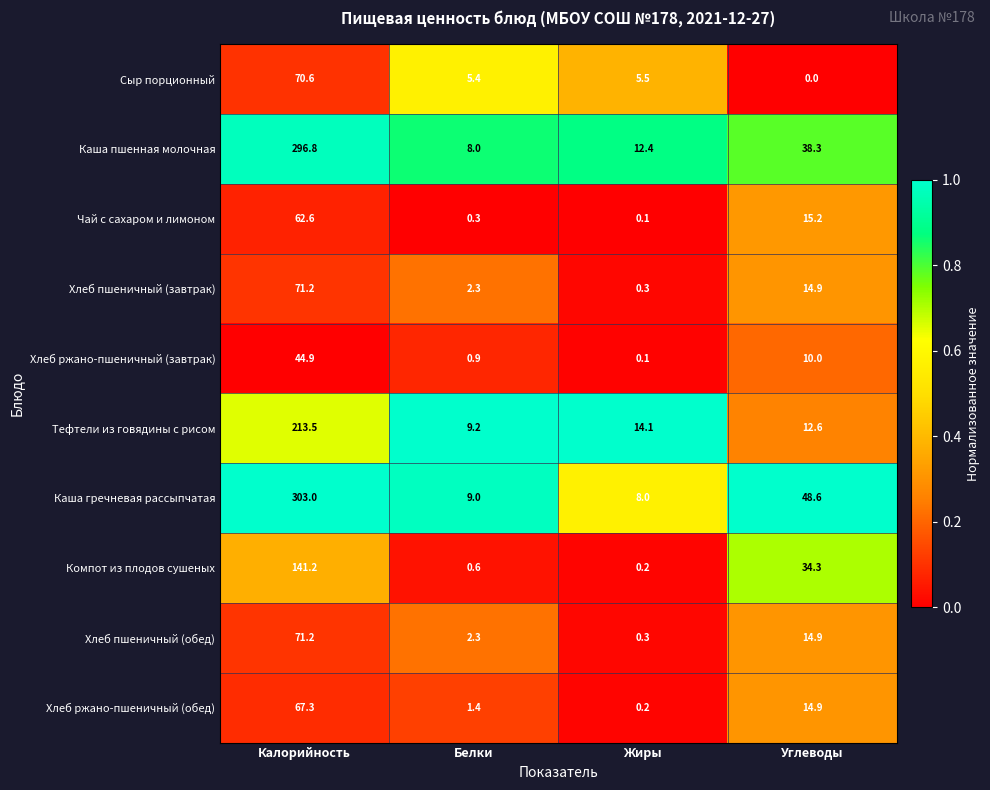

What is the difference between the maximum and second lowest values in the Сыр порционный series?

65.2